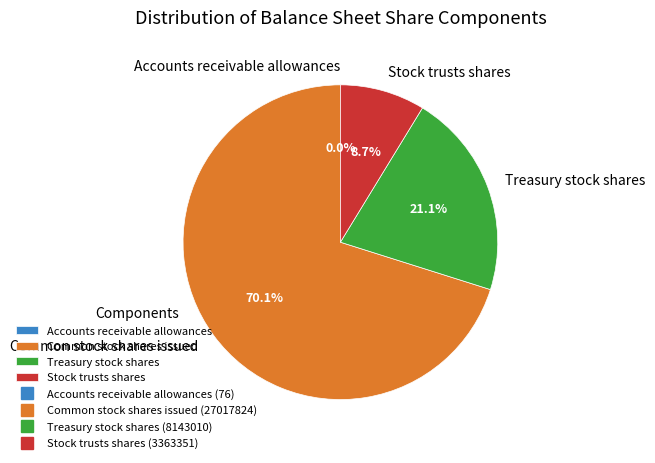

What is the largest slice in the pie chart?

Common stock shares issued